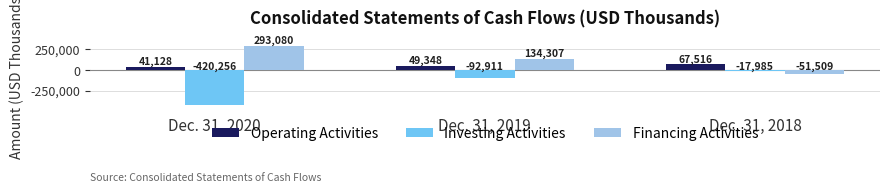

Which category has the lowest value across all series?

Dec. 31, 2020